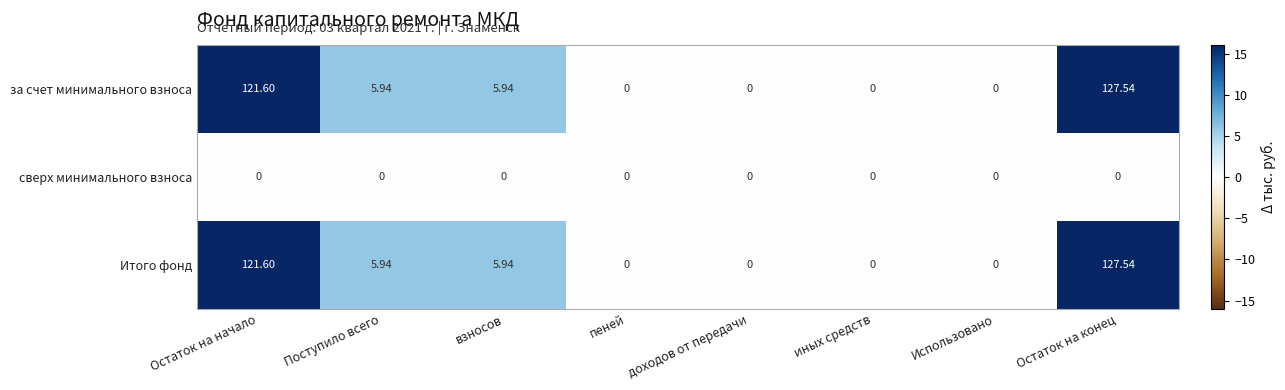

At which category is the sum across all series the highest?

Остаток на конец